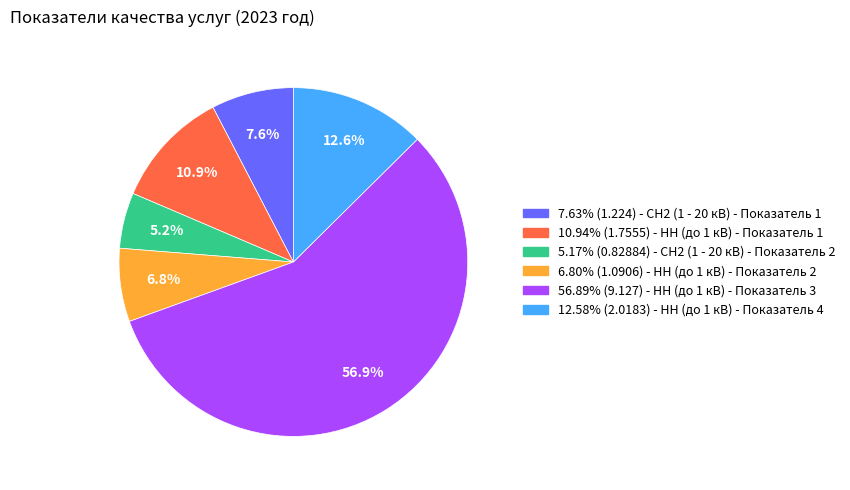

Is there any slice that represents more than half of the pie?

Yes